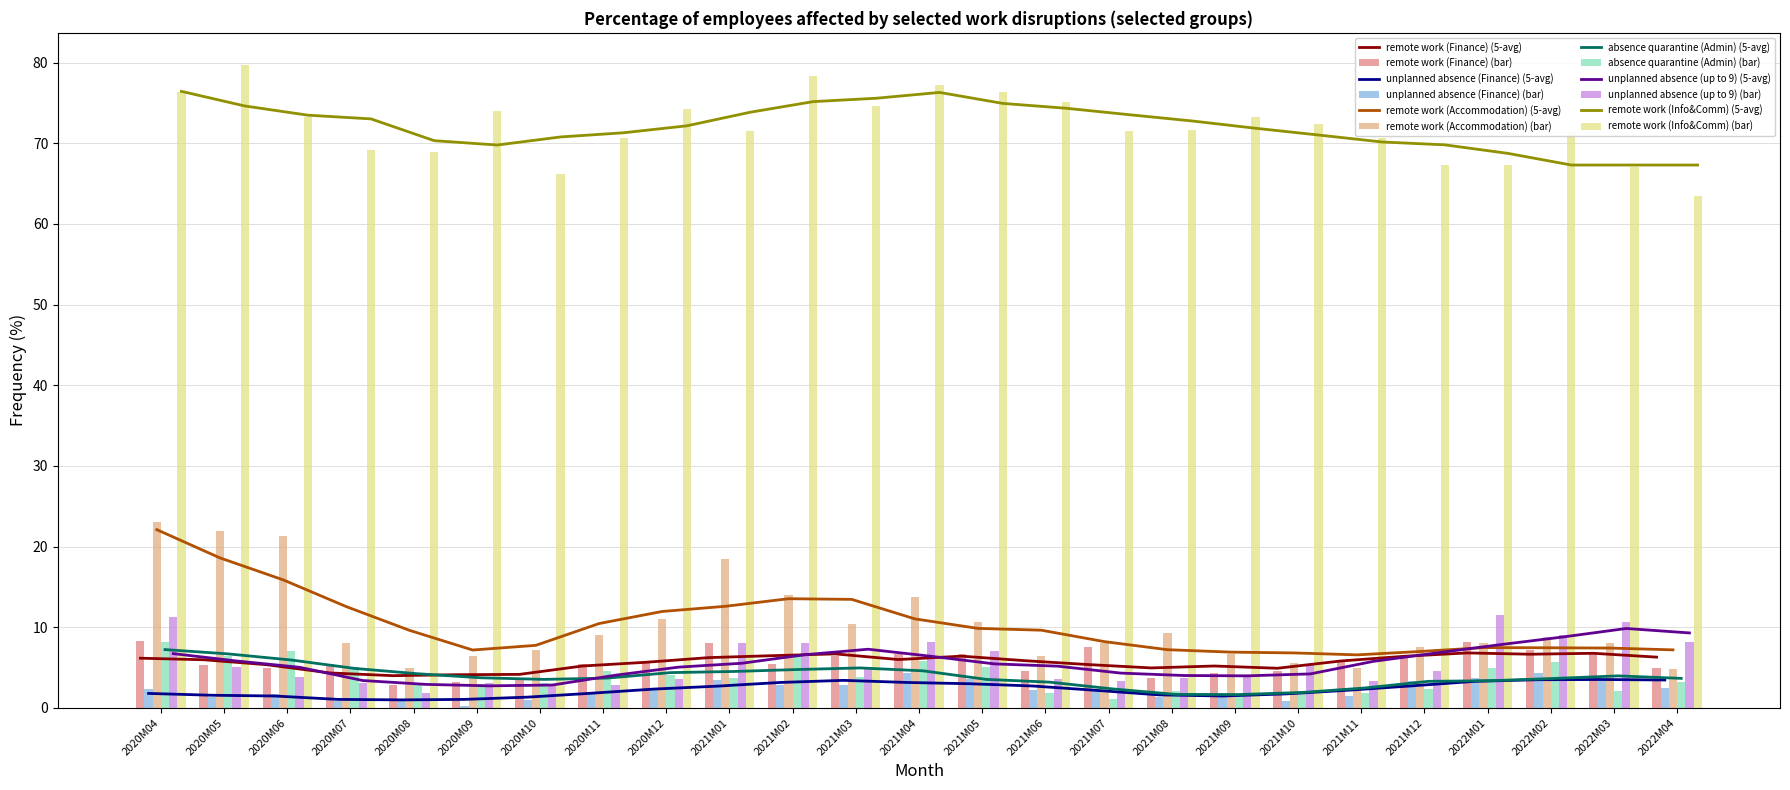

What value does the remote work (Info&Comm) series have at 2022M02?

71.4